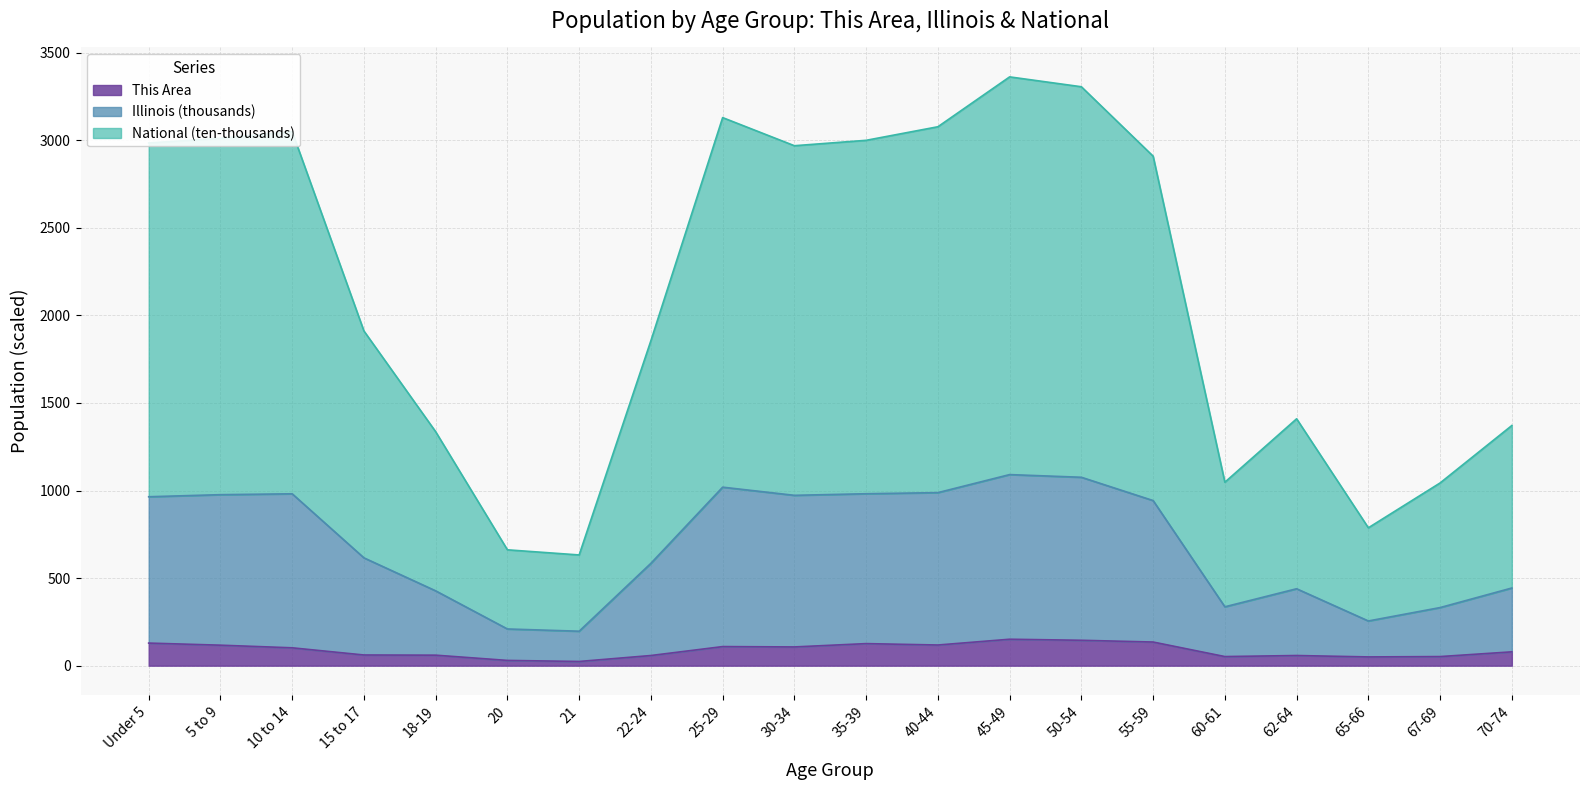

At how many categories does at least one series exceed 1966?

10